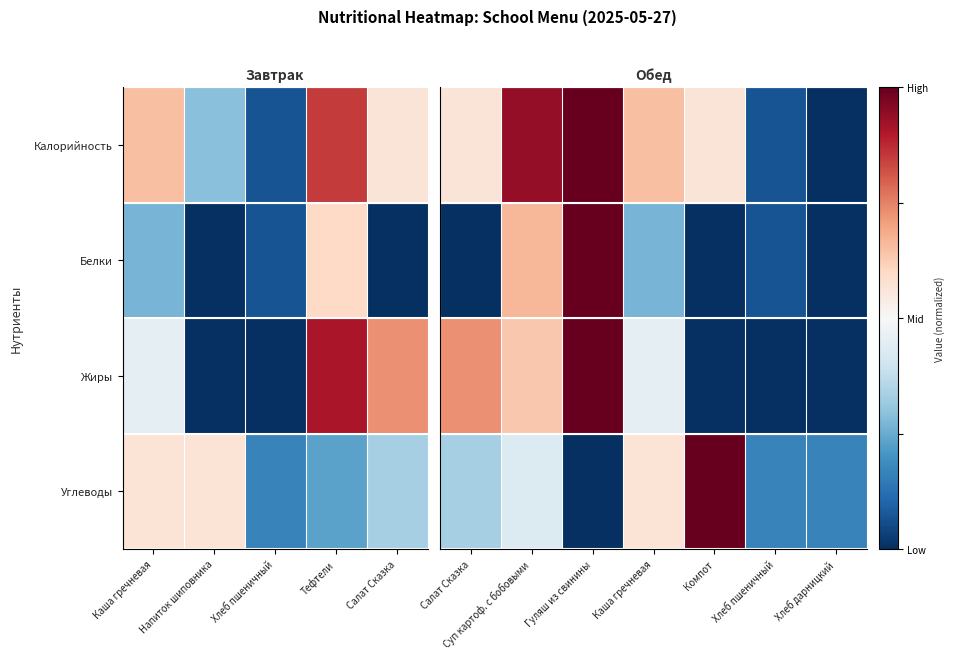

How many values in Белки are above zero?

4